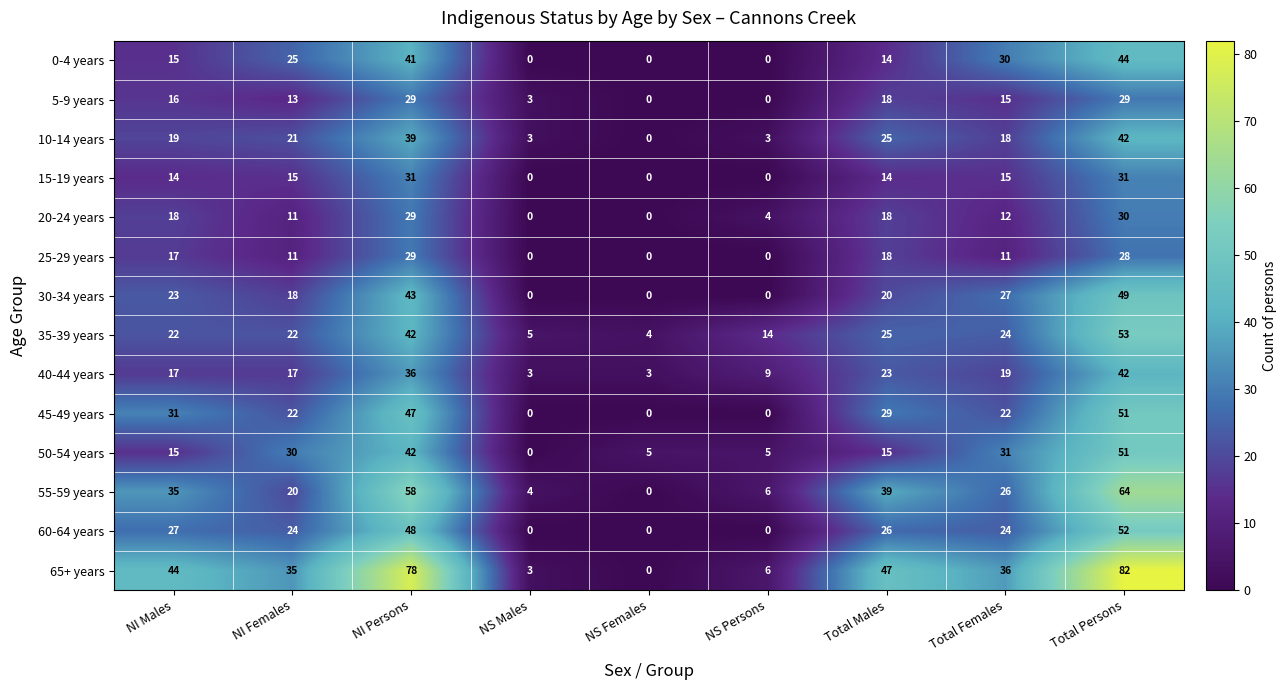

What is the difference between the maximum and minimum values in the 45-49 years series?

51